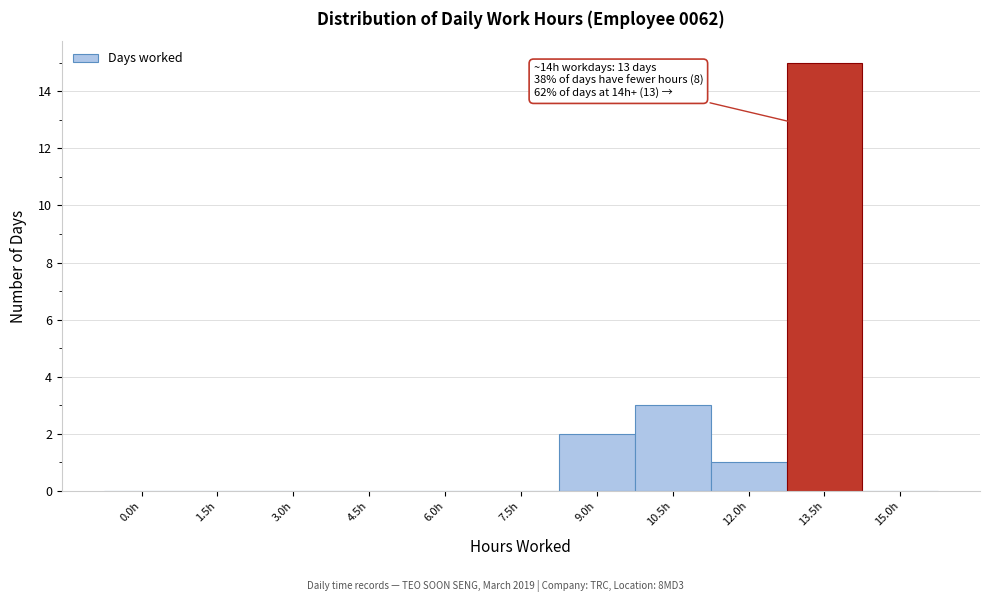

Reading right to left, what are all the values shown in this chart?

15.0h=0	13.5h=15	12.0h=1	10.5h=3	9.0h=2	7.5h=0	6.0h=0	4.5h=0	3.0h=0	1.5h=0	0.0h=0